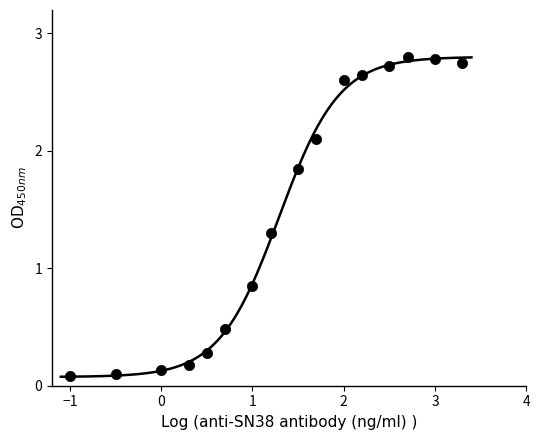

What is the range of X values (max minus min)?

4.3